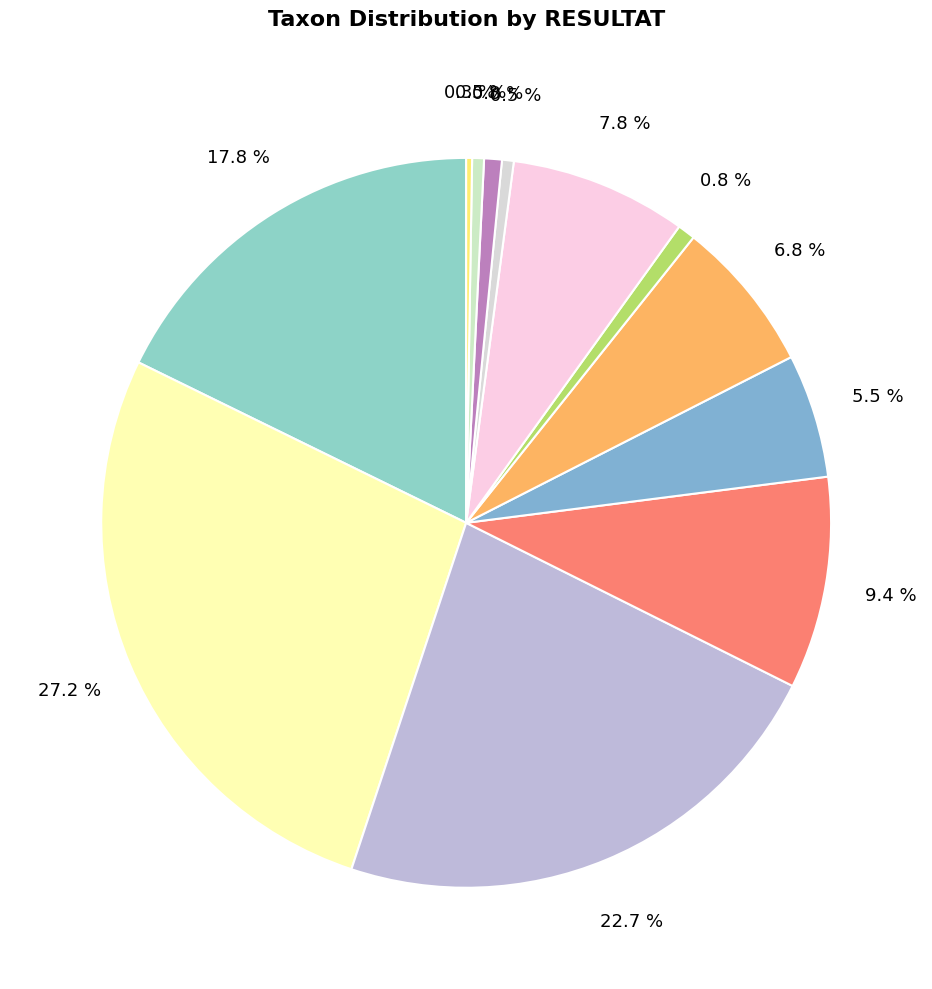

To the nearest percent, what is the average slice percentage?

8%